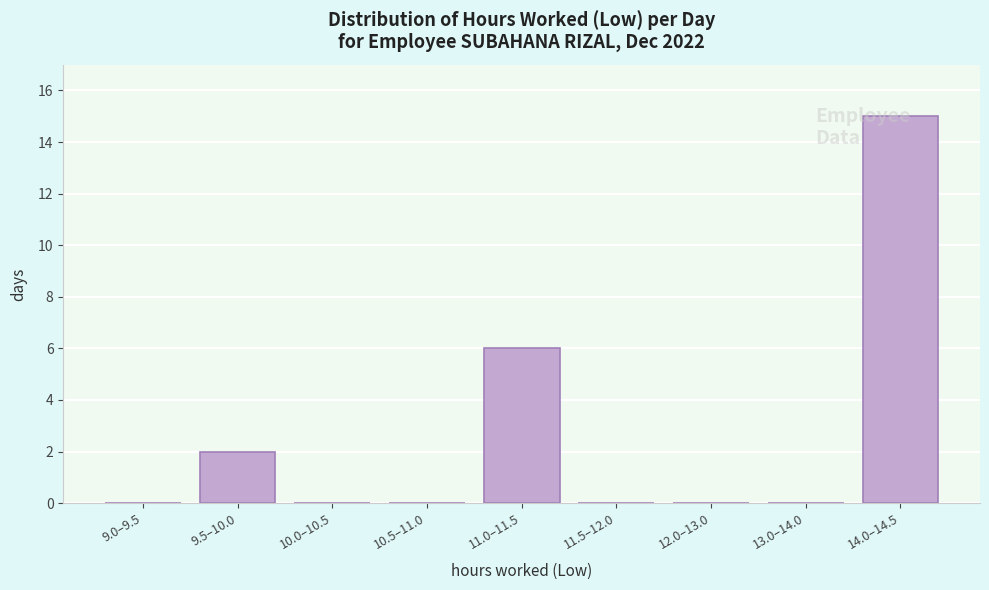

At which label is the value closest to 7?

11.0–11.5